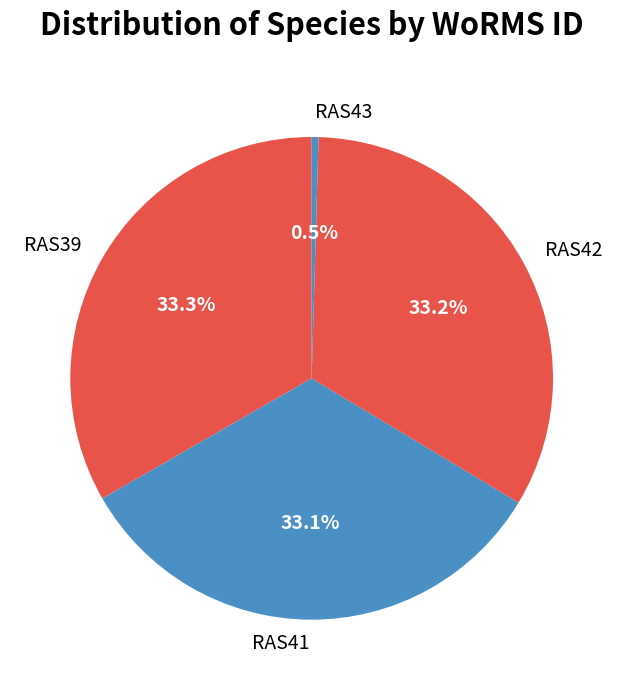

How many segments does this pie chart have?

4